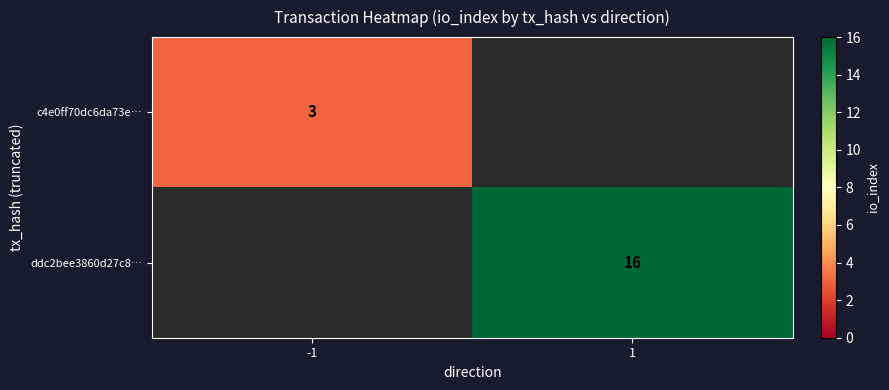

The c4e0ff70dc6da73e… series shows 5 at -1. True or false?

False